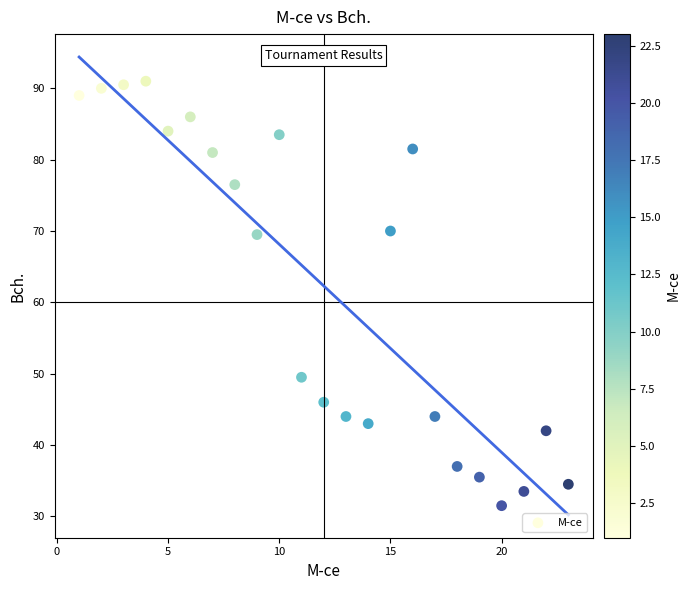

What is the range of Y values (max minus min)?

59.5